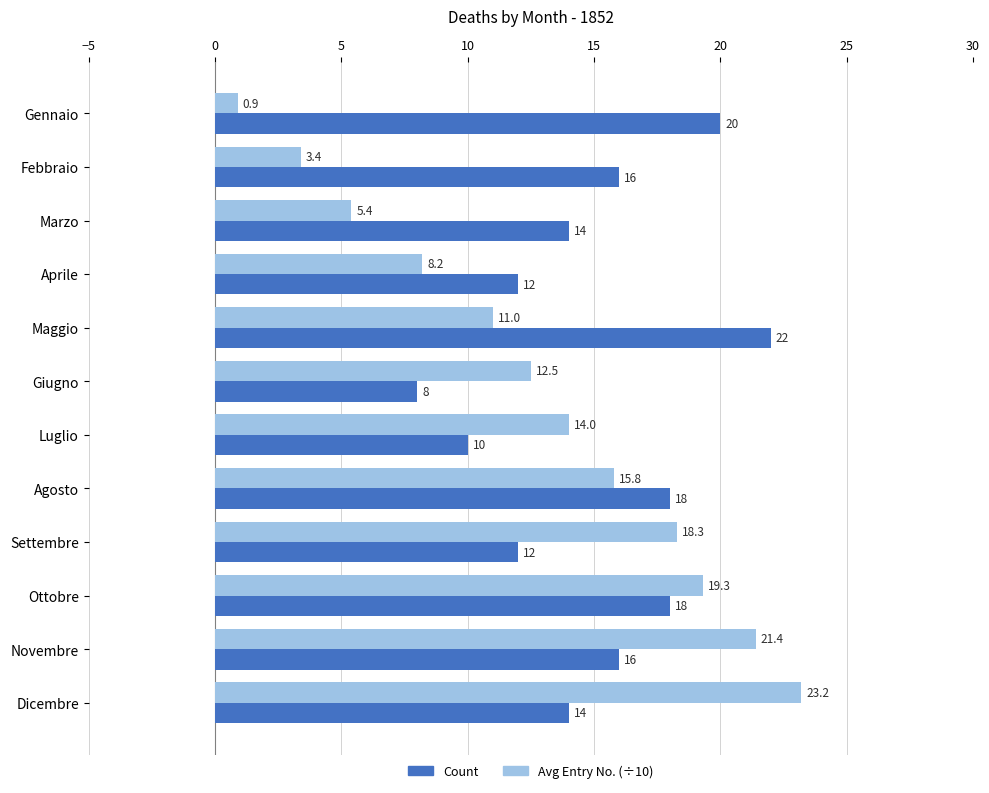

What are all the series names shown in the legend?

Count, Avg Entry No. (÷10)